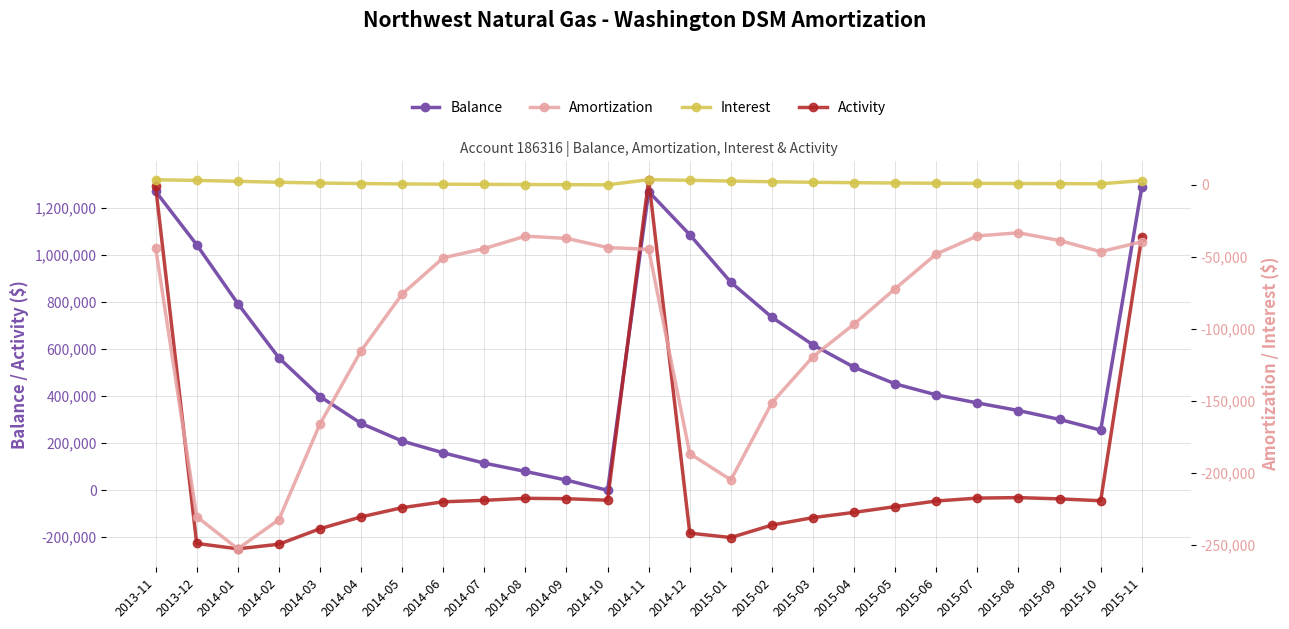

At 2014-04, list the series in order from smallest to largest.

Amortization, Activity, Interest, Balance